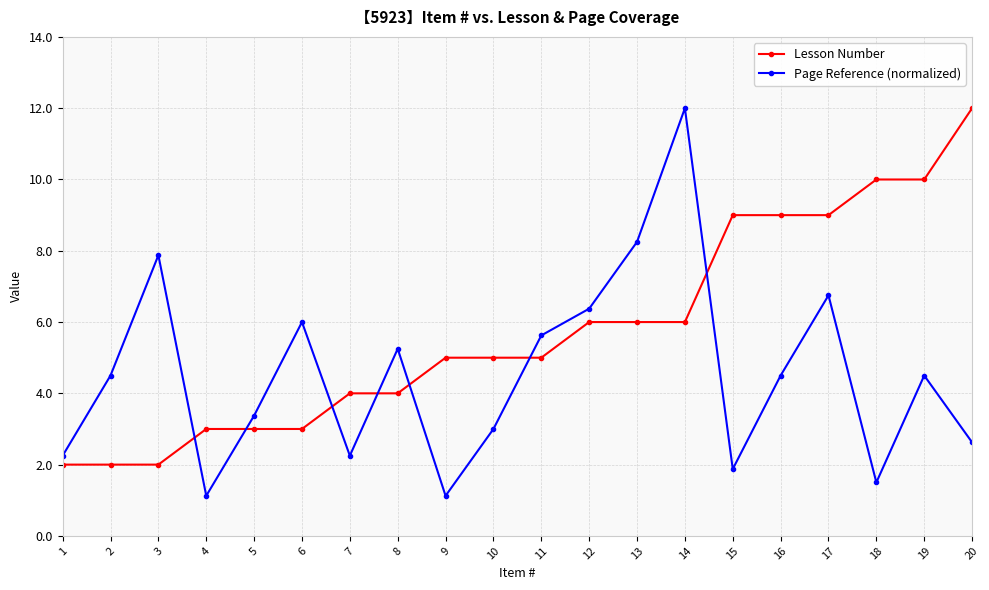

How many categories are shown in the chart?

20